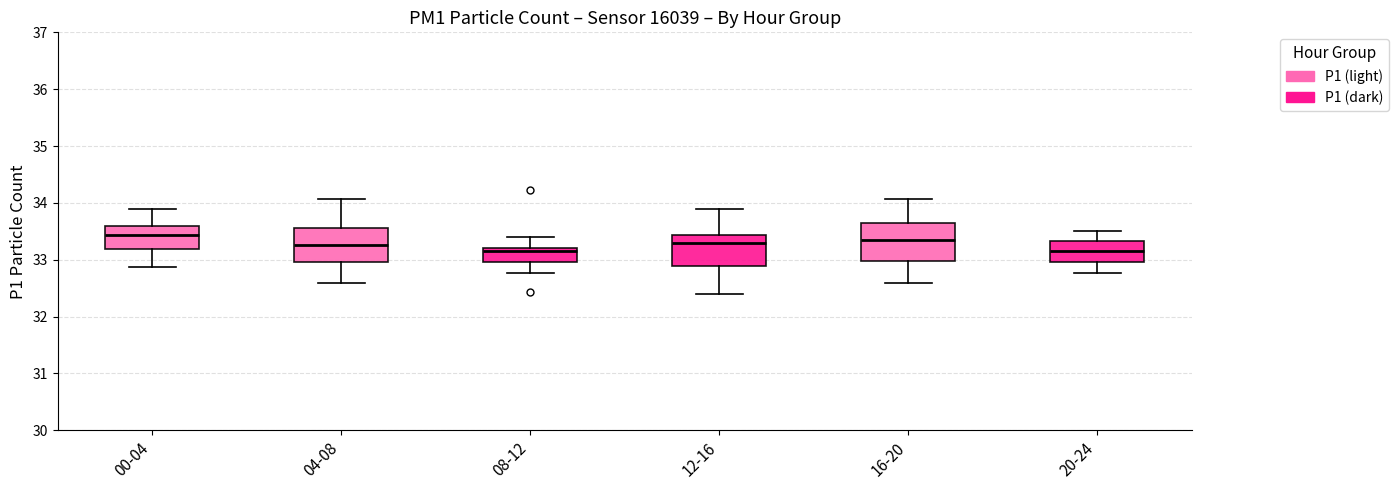

Reading left to right, read every box against the y-axis: the position of its median line, the range the box covers, and the ends of its whiskers. The values are not printed on the chart, so give them approximately, as read against the axis.

00-04: median 33.4, box 33.2 to 33.6, whiskers 32.9 to 33.9
04-08: median 33.3, box 33.0 to 33.6, whiskers 32.6 to 34.1
08-12: median 33.2 (just below the box's upper edge), box 33.0 to 33.2, whiskers 32.8 to 33.4
12-16: median 33.3, box 32.9 to 33.4, whiskers 32.4 to 33.9
16-20: median 33.4, box 33.0 to 33.6, whiskers 32.6 to 34.1
20-24: median 33.2, box 33.0 to 33.3, whiskers 32.8 to 33.5